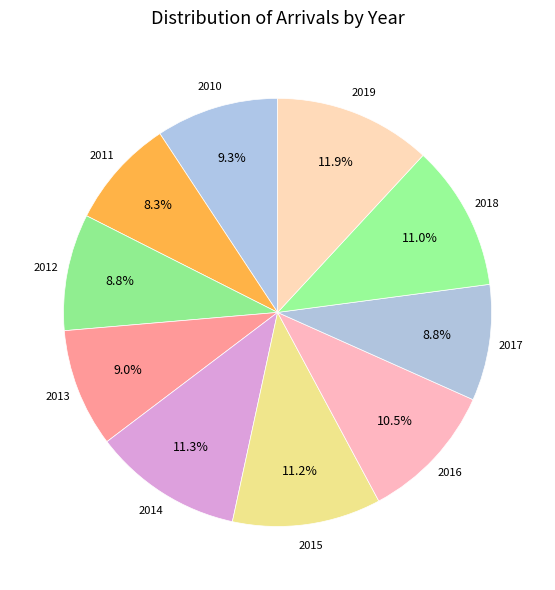

To the nearest percent, what portion does 2017 represent?

9%